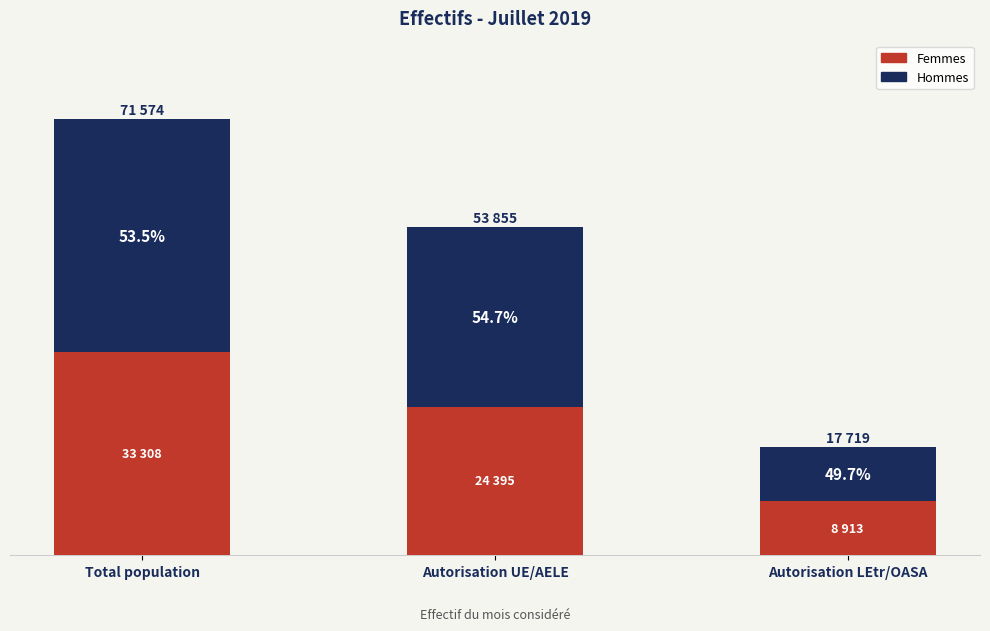

What are all the series names shown in the legend?

Femmes, Hommes